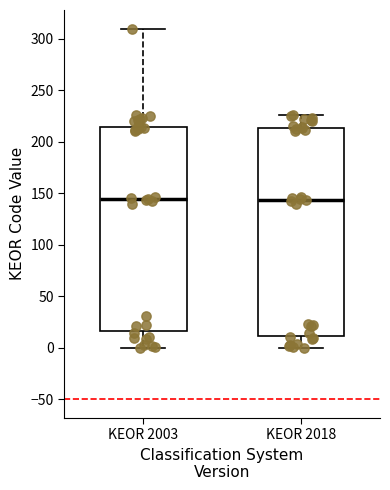

Where does the median line of the box for KEOR 2018 sit on the y-axis? The values are not printed on the chart, so give them approximately, as read against the axis.

145